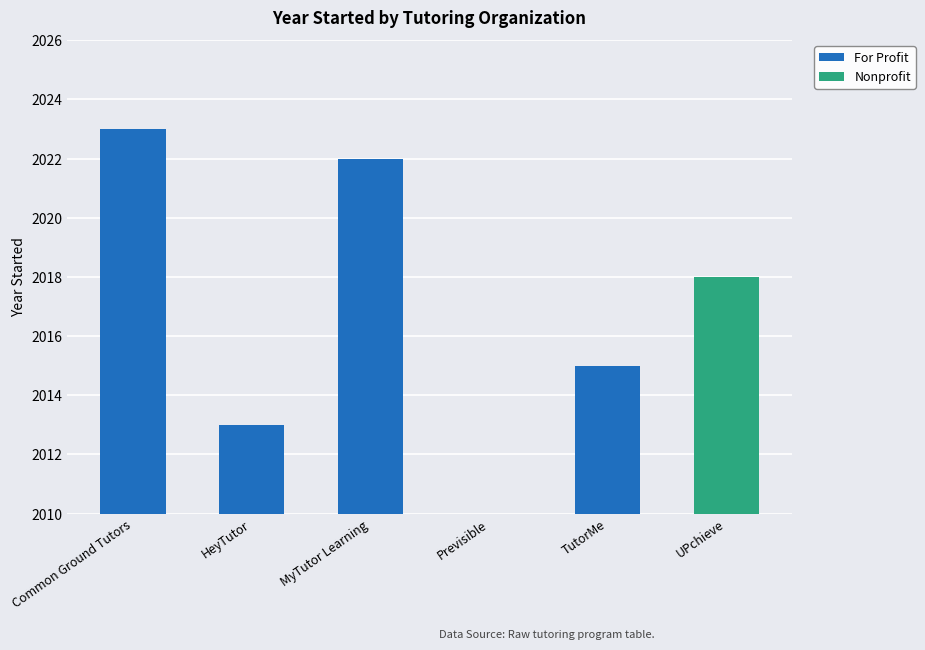

How many positive values are there?

5